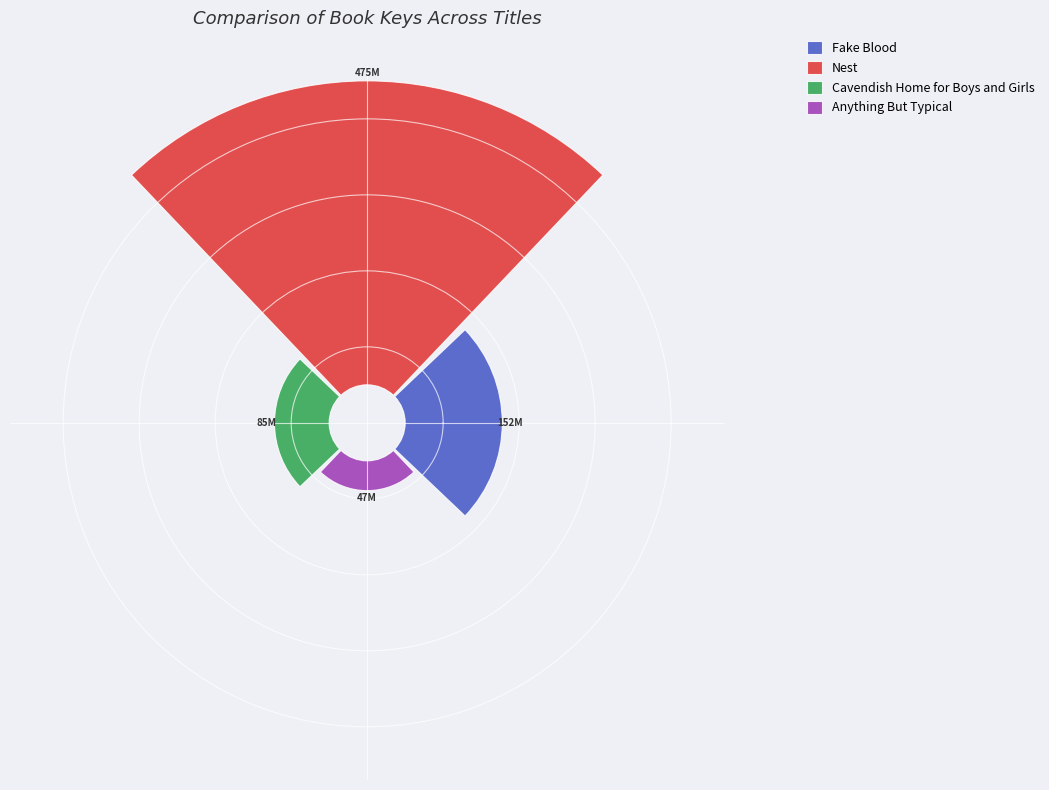

What is the change in value from Fake Blood to Anything But Typical?

-105126037